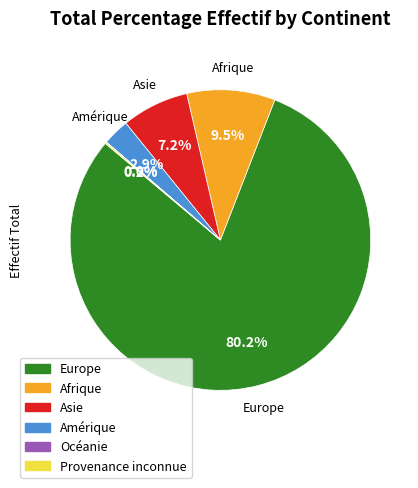

What is the largest slice in the pie chart?

Europe